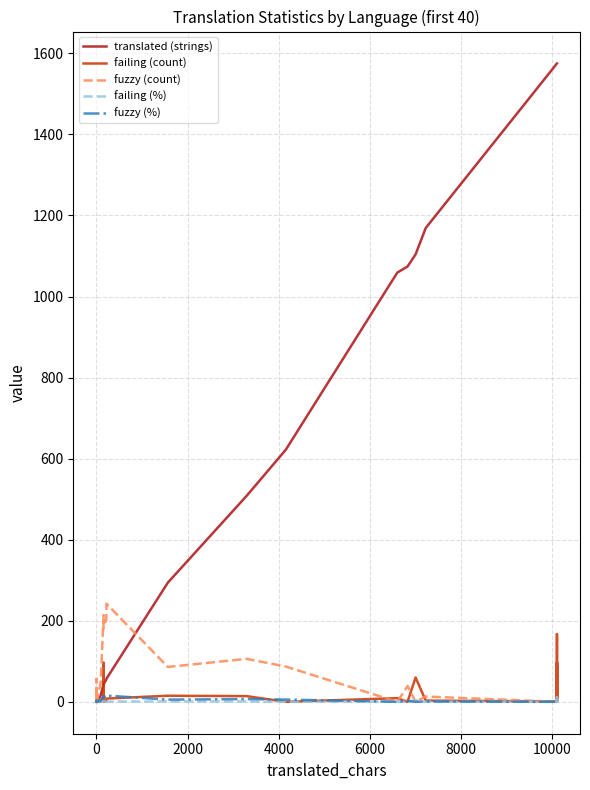

What is the maximum value for fuzzy (count)?

242.0